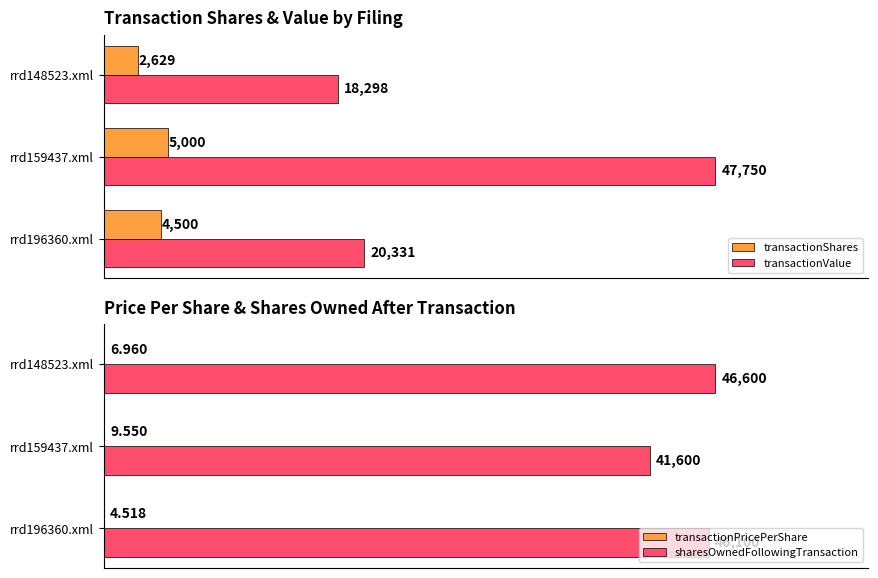

Reading right to left, transcribe all the data shown in this chart.

transactionShares: 2629.0	5000.0	4500.0
transactionValue: 18298.0	47750.0	20331.0
transactionPricePerShare: 7.0	9.6	4.5
sharesOwnedFollowingTransaction: 46600.0	41600.0	46100.0